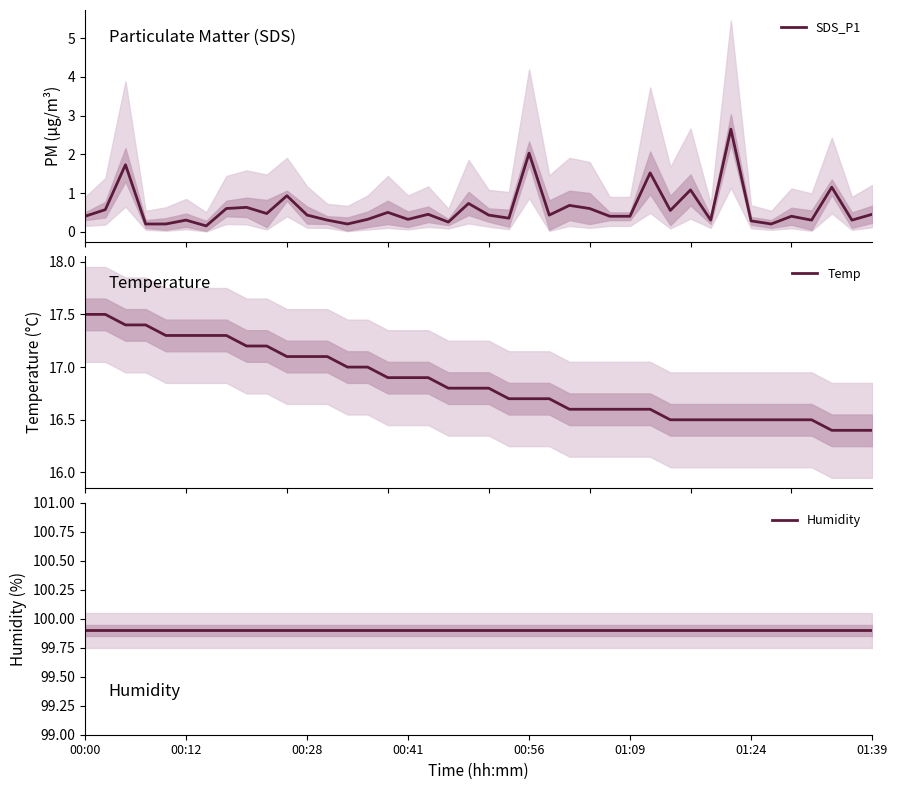

Rank the series by their average value, from highest to lowest.

Humidity, Temp, SDS_P1